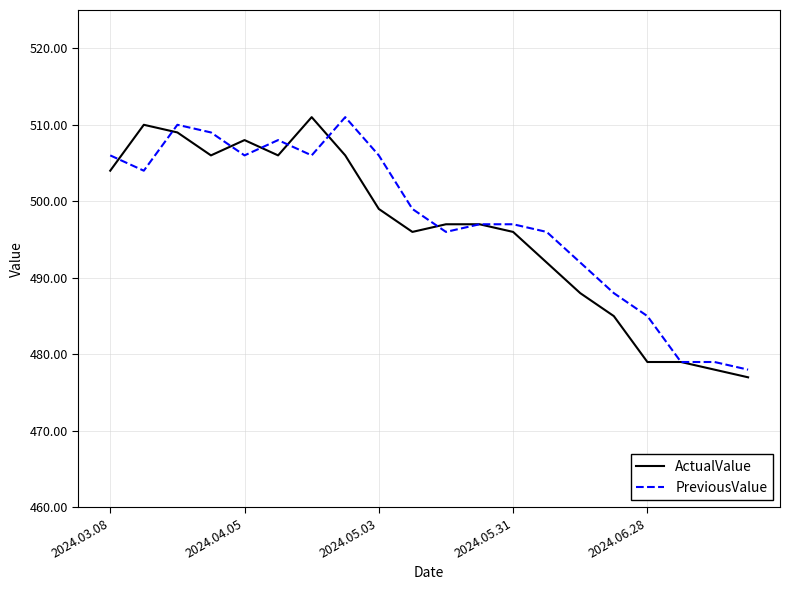

What is the sum of all PreviousValue values?

9952